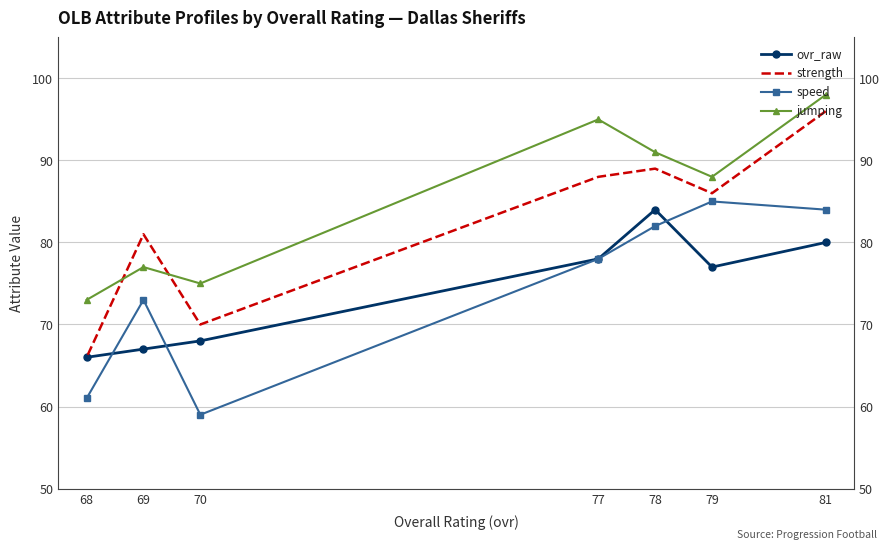

What is the value of the strength point at the 3rd from the left?

89